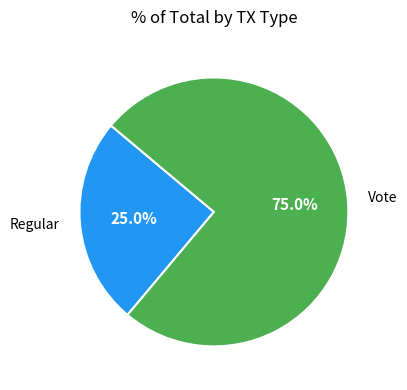

How many slices are in this pie chart?

2